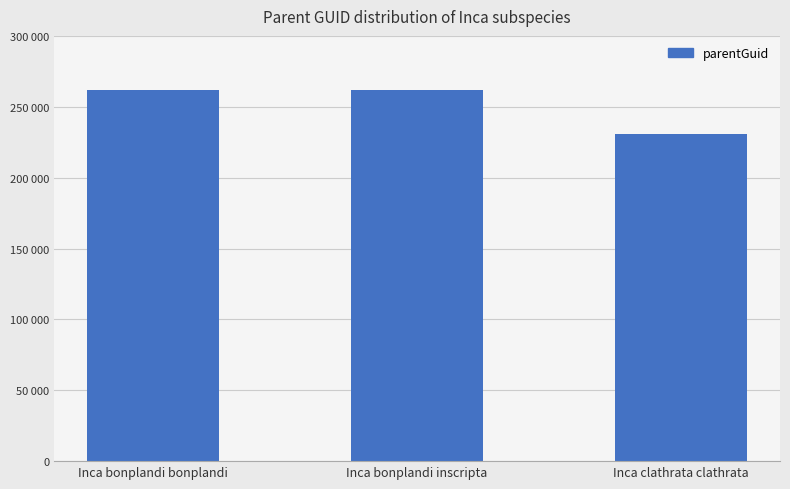

Reading right to left, what are all the values shown in this chart?

Inca clathrata clathrata=230888	Inca bonplandi inscripta=262107	Inca bonplandi bonplandi=262107